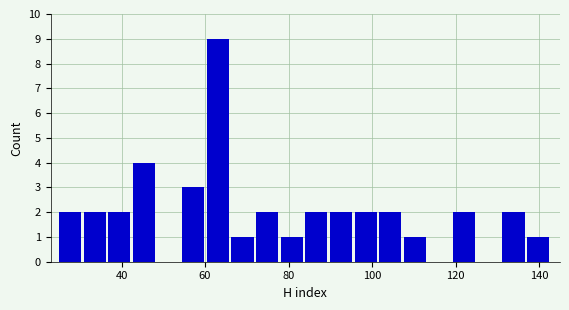

Read against the x-axis, roughly where is the centre of the tallest bar?

64